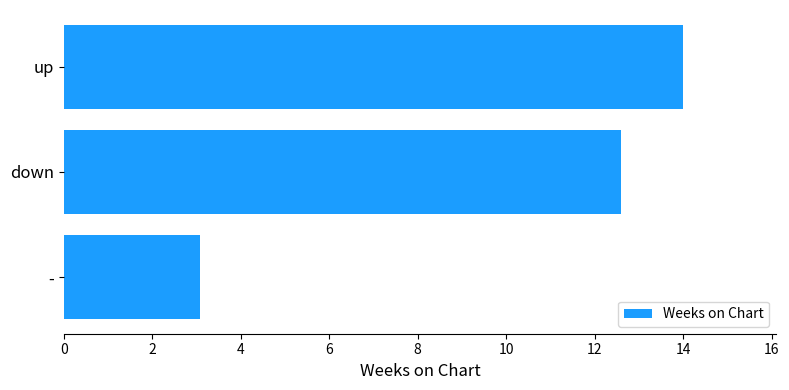

Reading bottom to top, extract all data points from this chart.

3.1	12.6	14.0